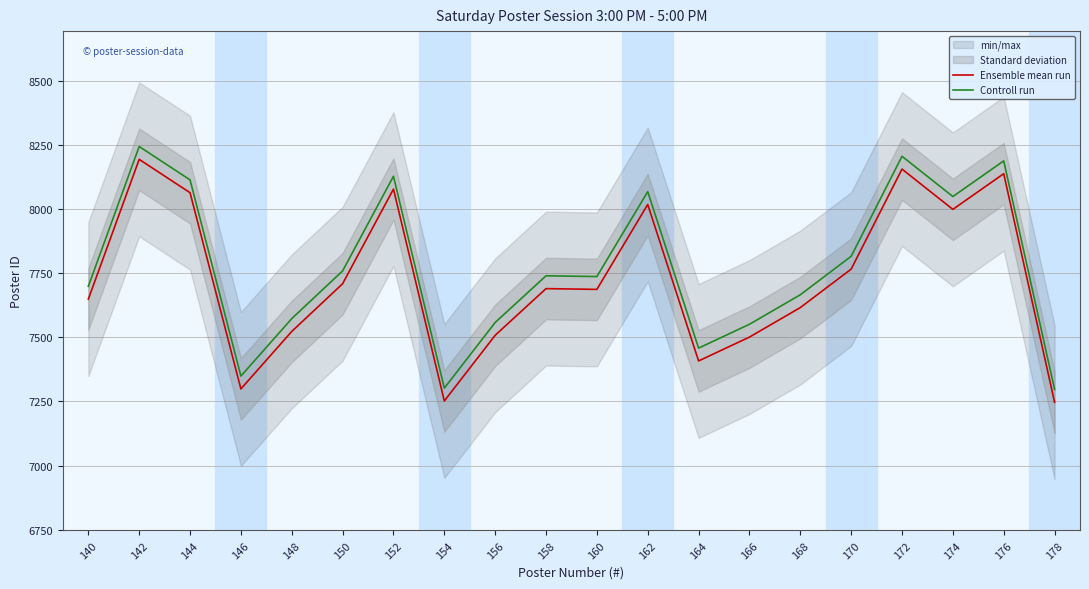

What is the spread (max minus min) of values at 164?

50